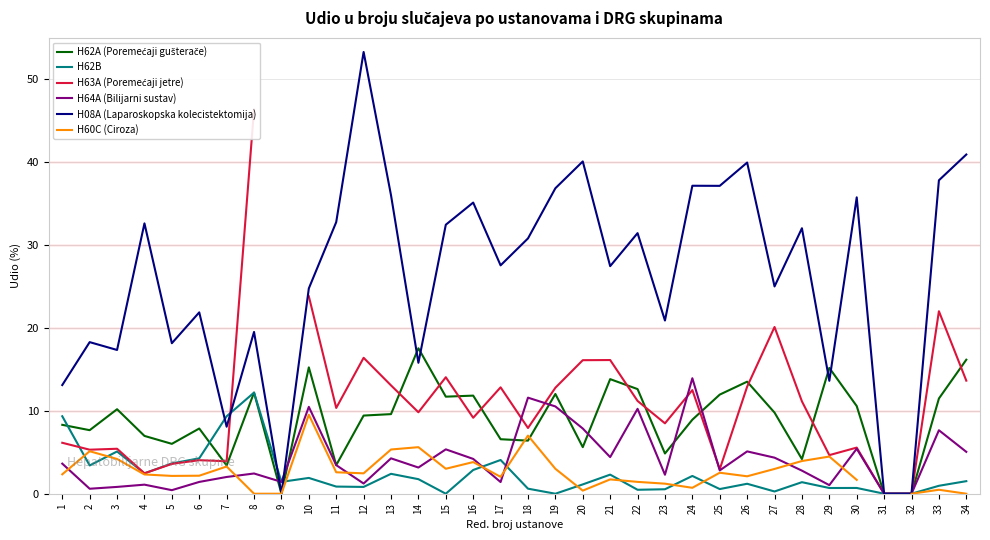

Is this an area chart (filled region under the line)?

No